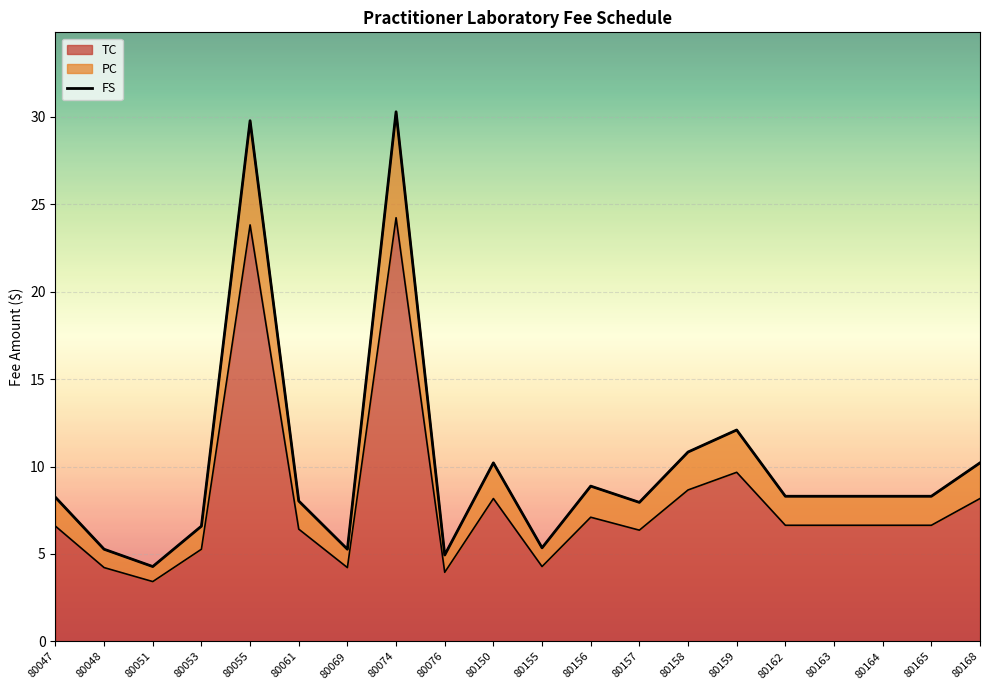

The PC series shows 2.4 at 80157. True or false?

False